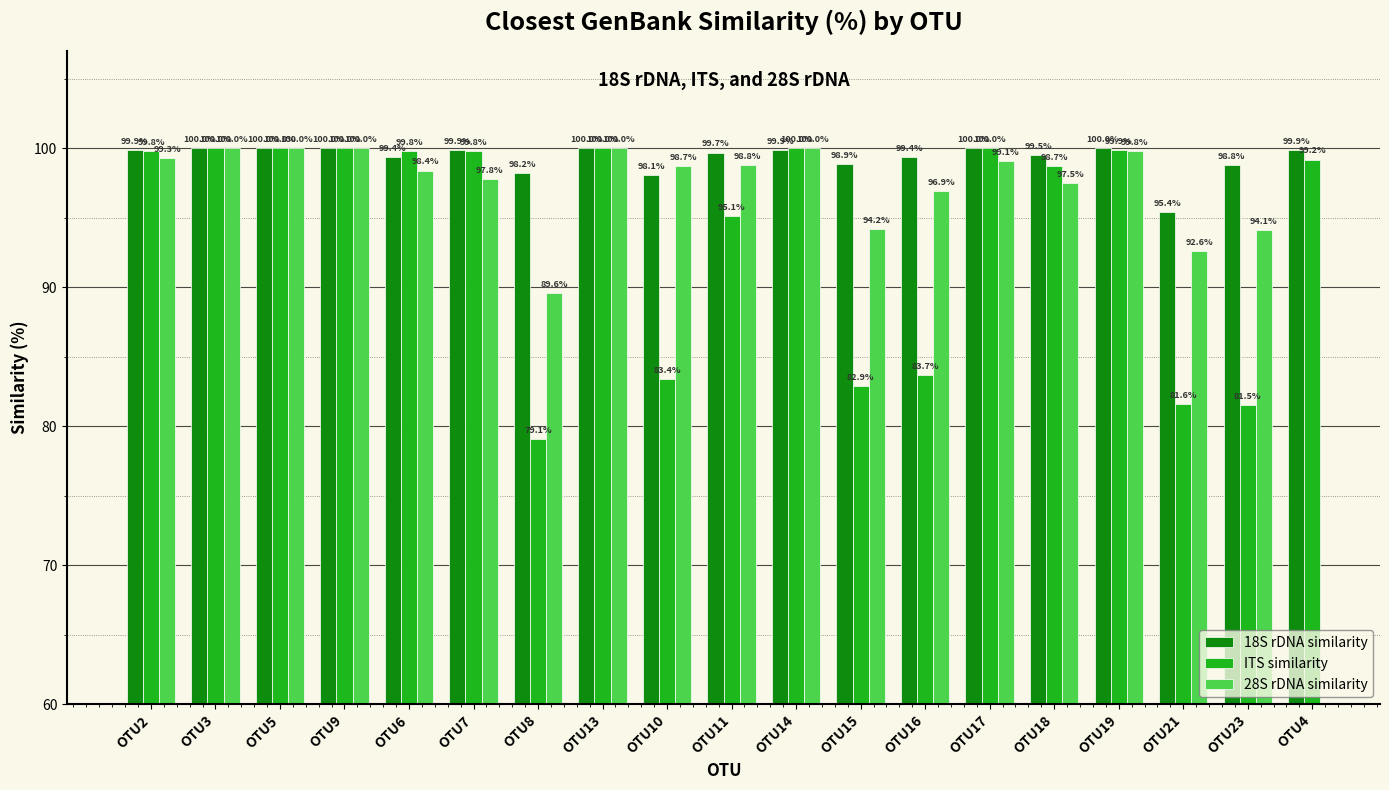

The ITS similarity series shows 130.7 at OTU21. True or false?

False